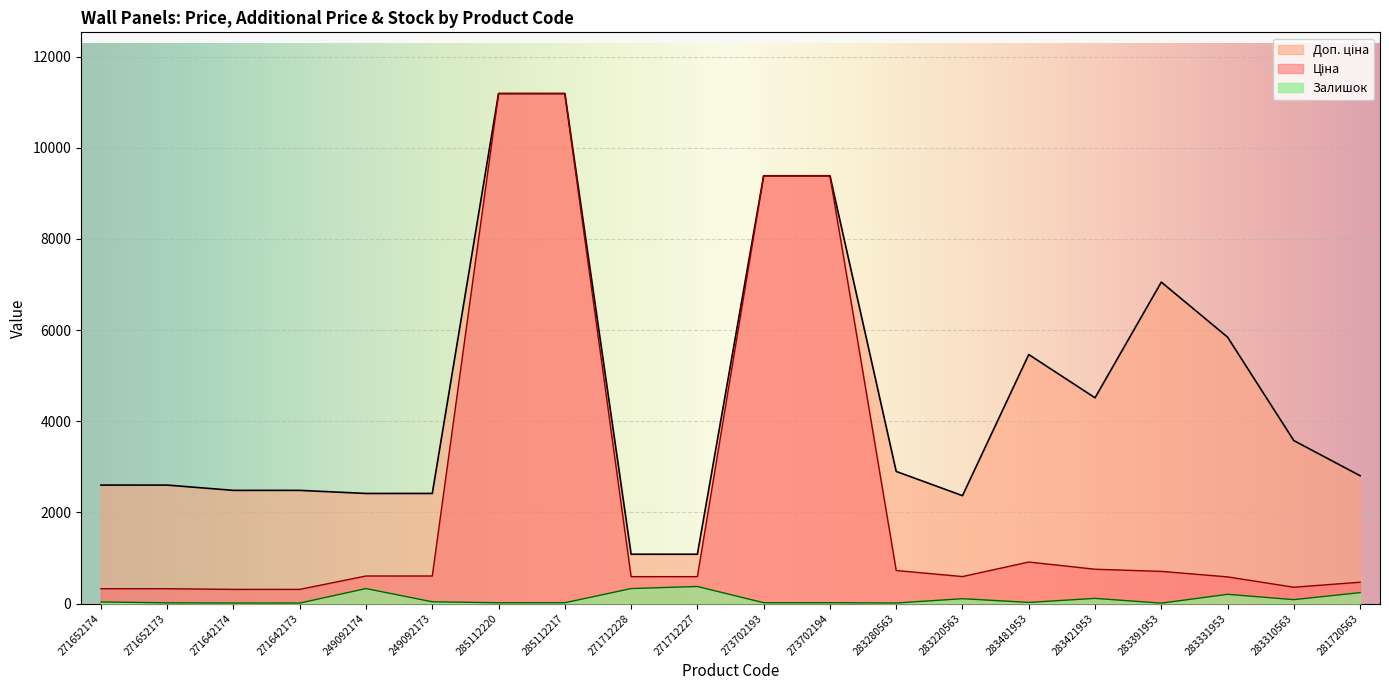

What is the smallest value displayed?

8.0